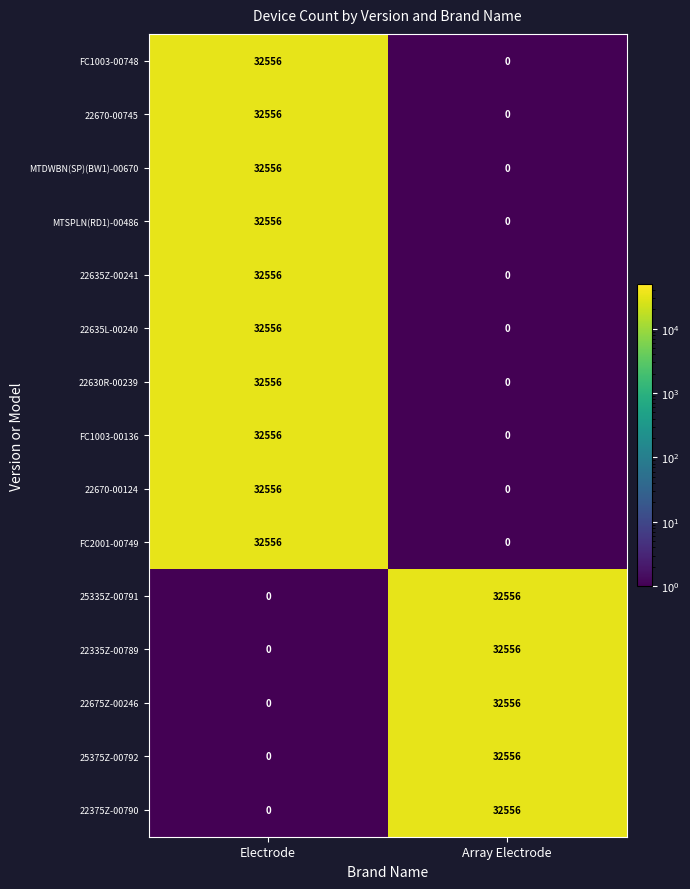

What is the difference between the highest and lowest values at Array Electrode?

32556